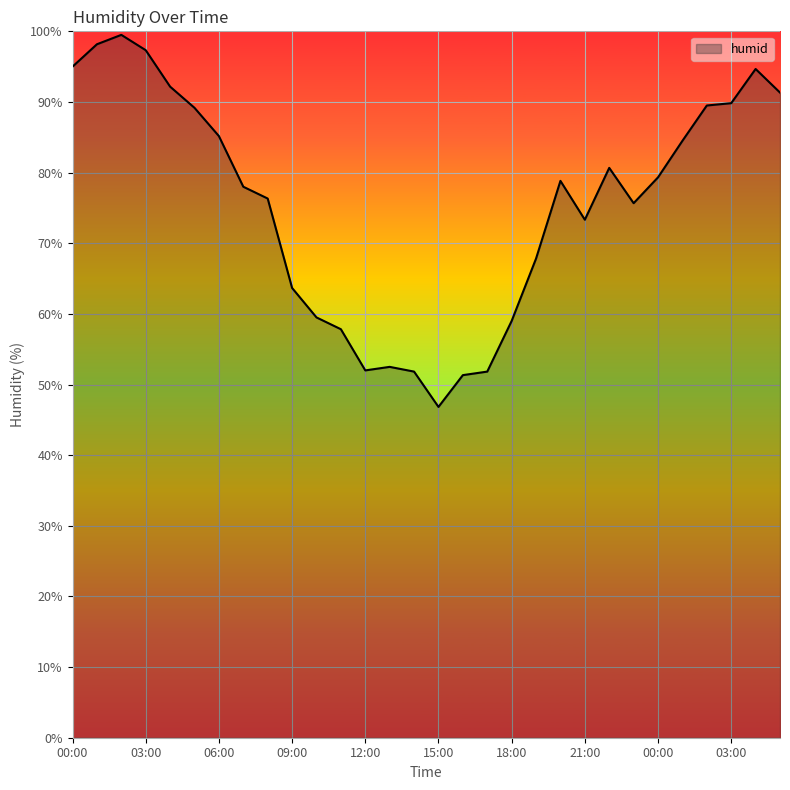

What is the minimum value shown in the chart?

46.8